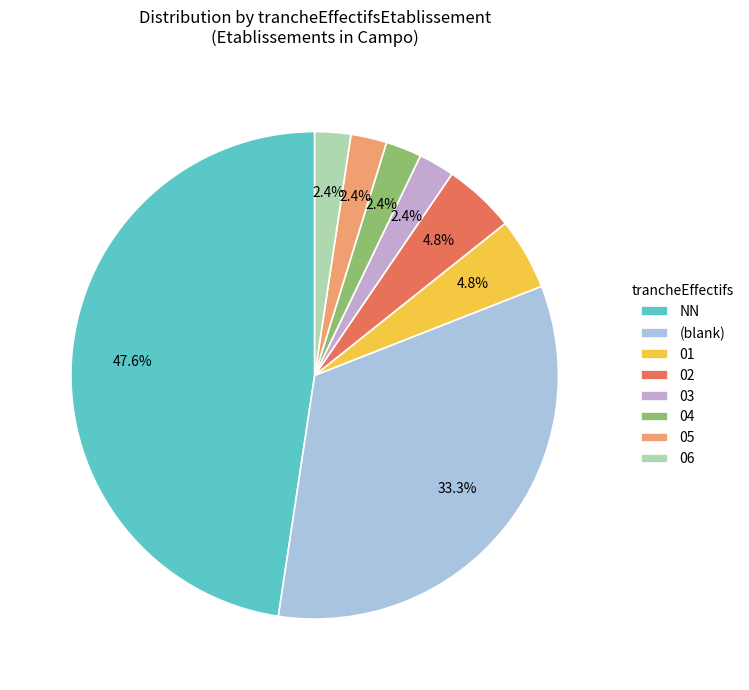

Count the number of slices in the pie.

8